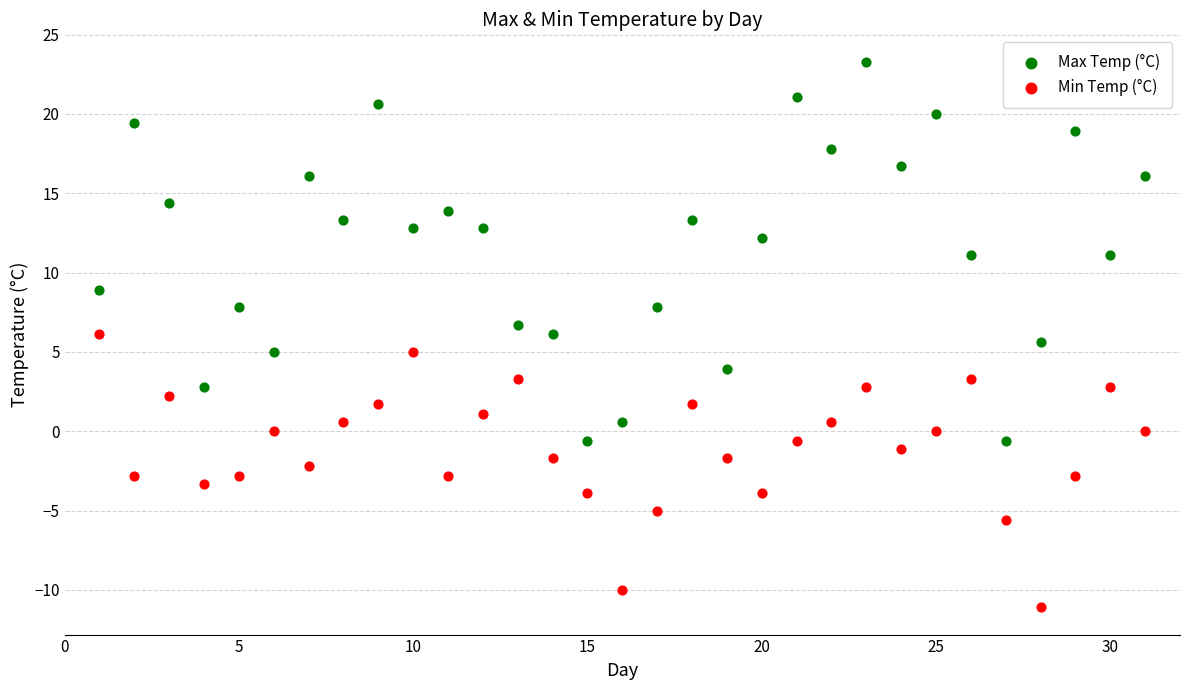

Across all data points, what is the range of Y values (max minus min)?

34.4